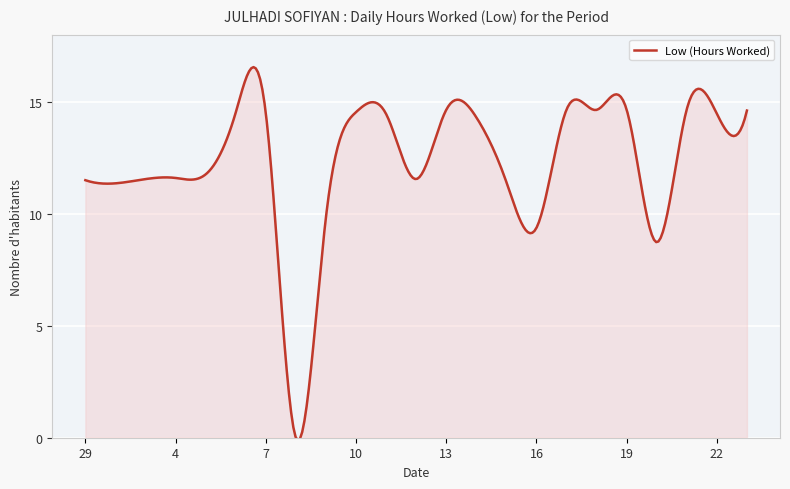

What is the maximum value shown in the chart?

16.5